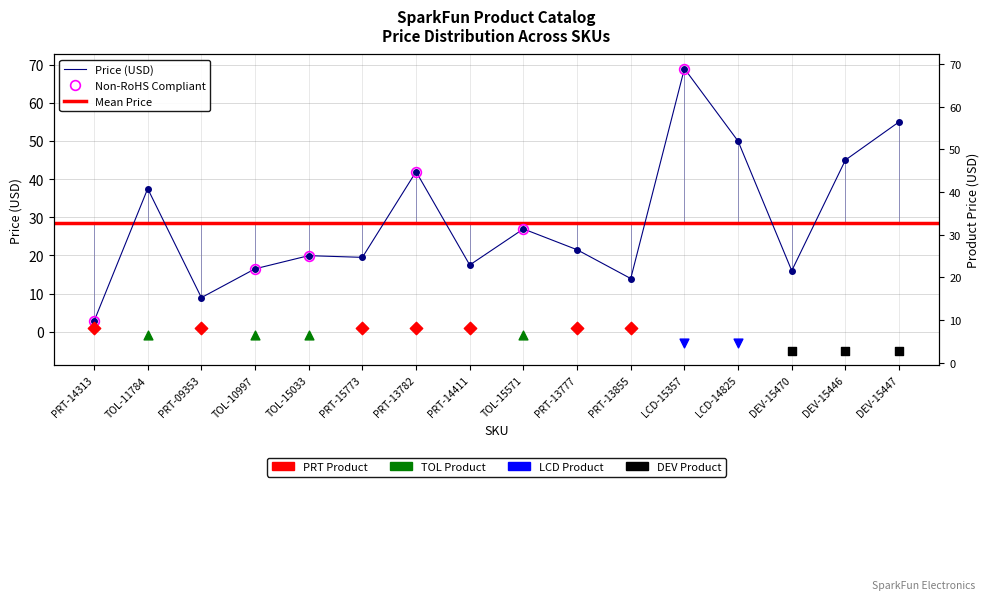

Between PRT-13855 and PRT-13777, which is larger?

PRT-13777